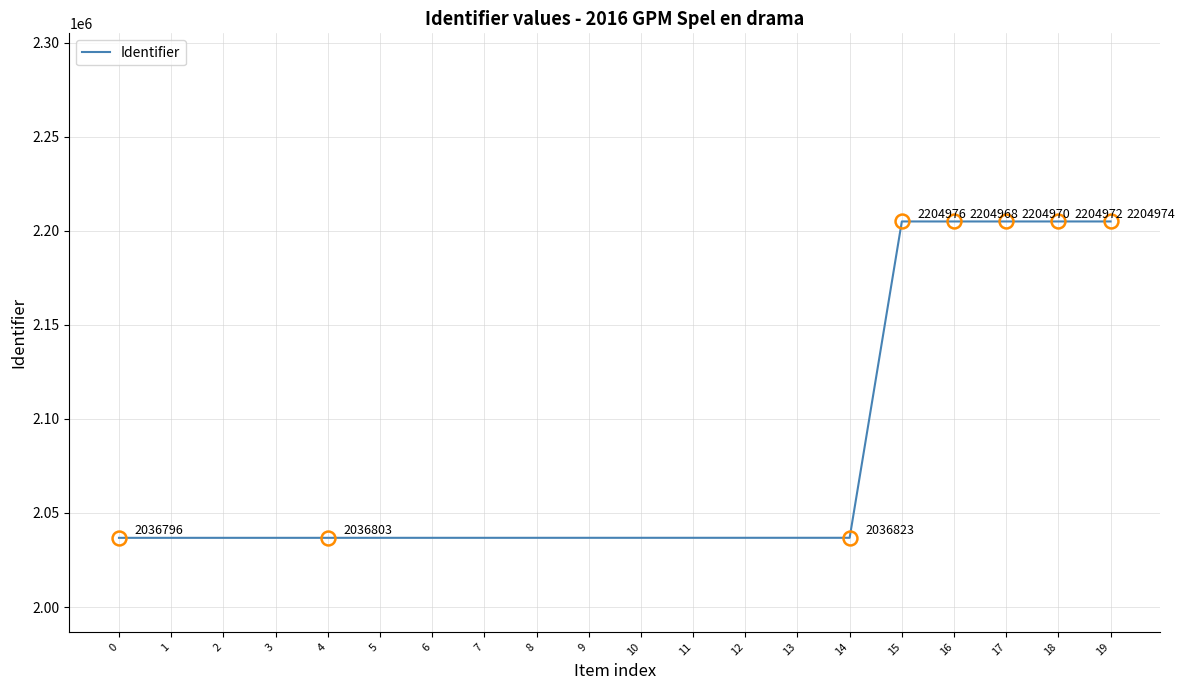

Is it true that the value at 15 is 3866019?

False